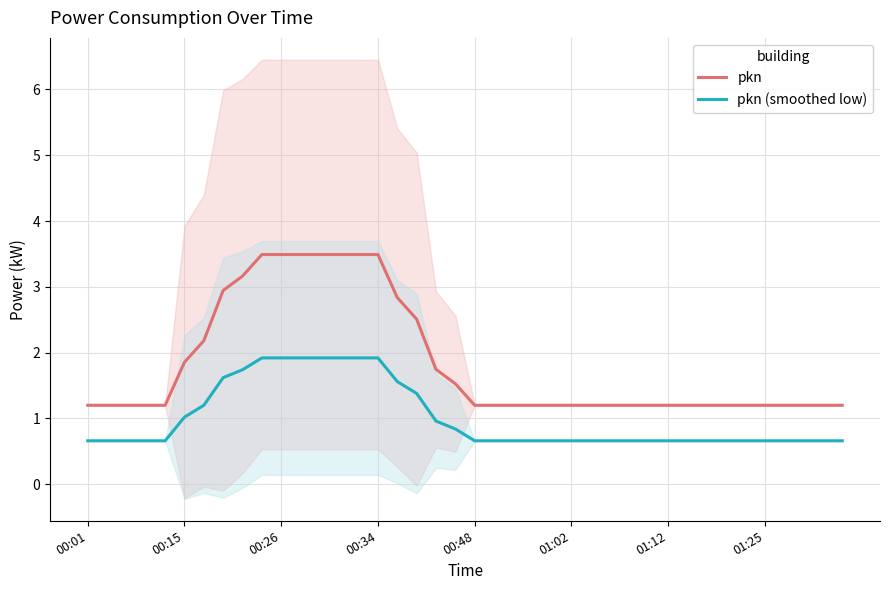

What is the highest value of the pkn series?

3.5